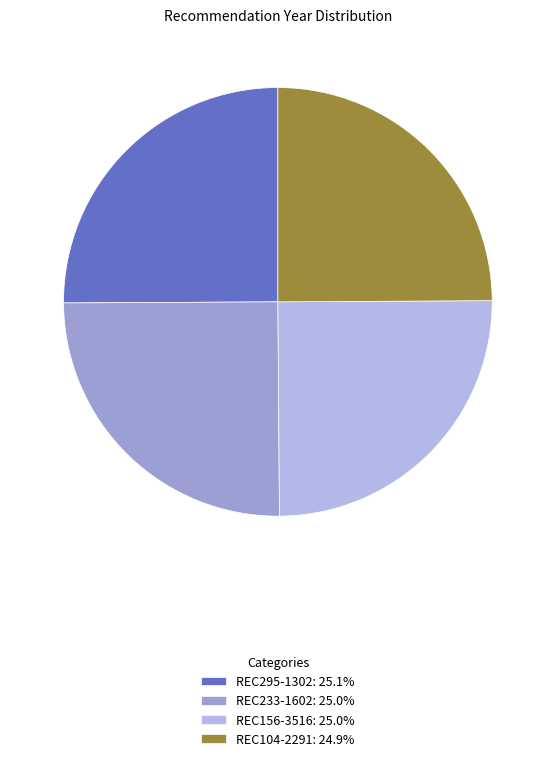

Does REC233-1602 account for over 50% of the chart?

No